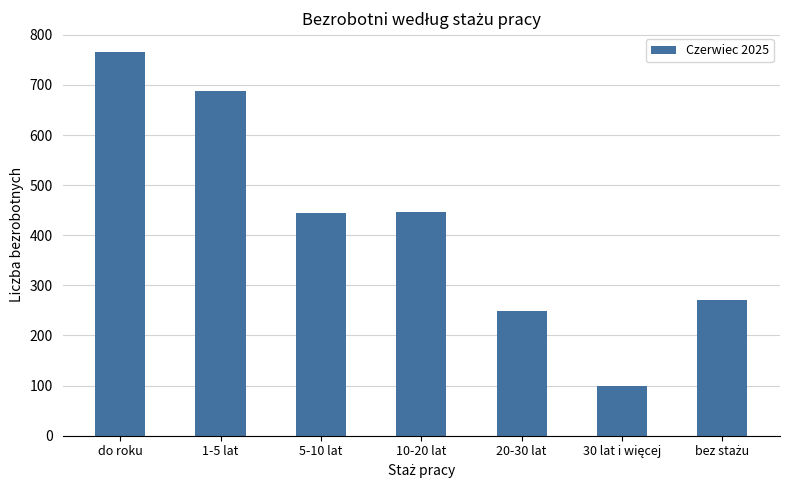

How many values are below 445?

3